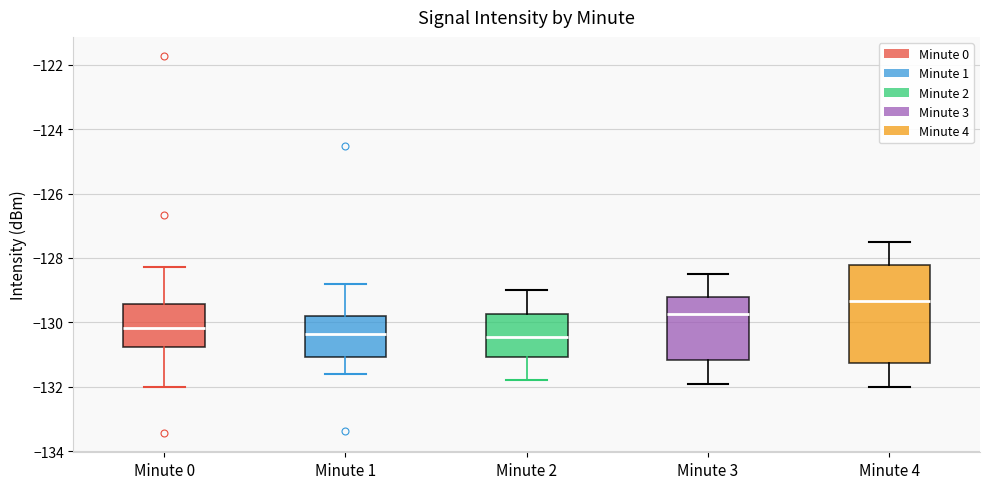

Where does the upper whisker of the box for Minute 4 end on the y-axis? The values are not printed on the chart, so give them approximately, as read against the axis.

-127.4